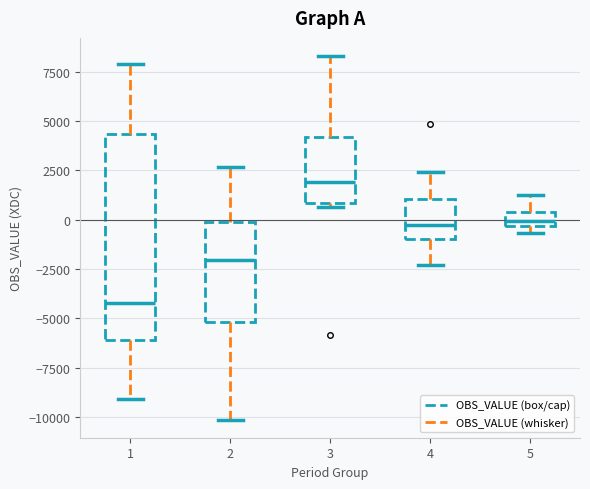

Where does the upper whisker of the box at x = 5 end on the y-axis? The values are not printed on the chart, so give them approximately, as read against the axis.

1000